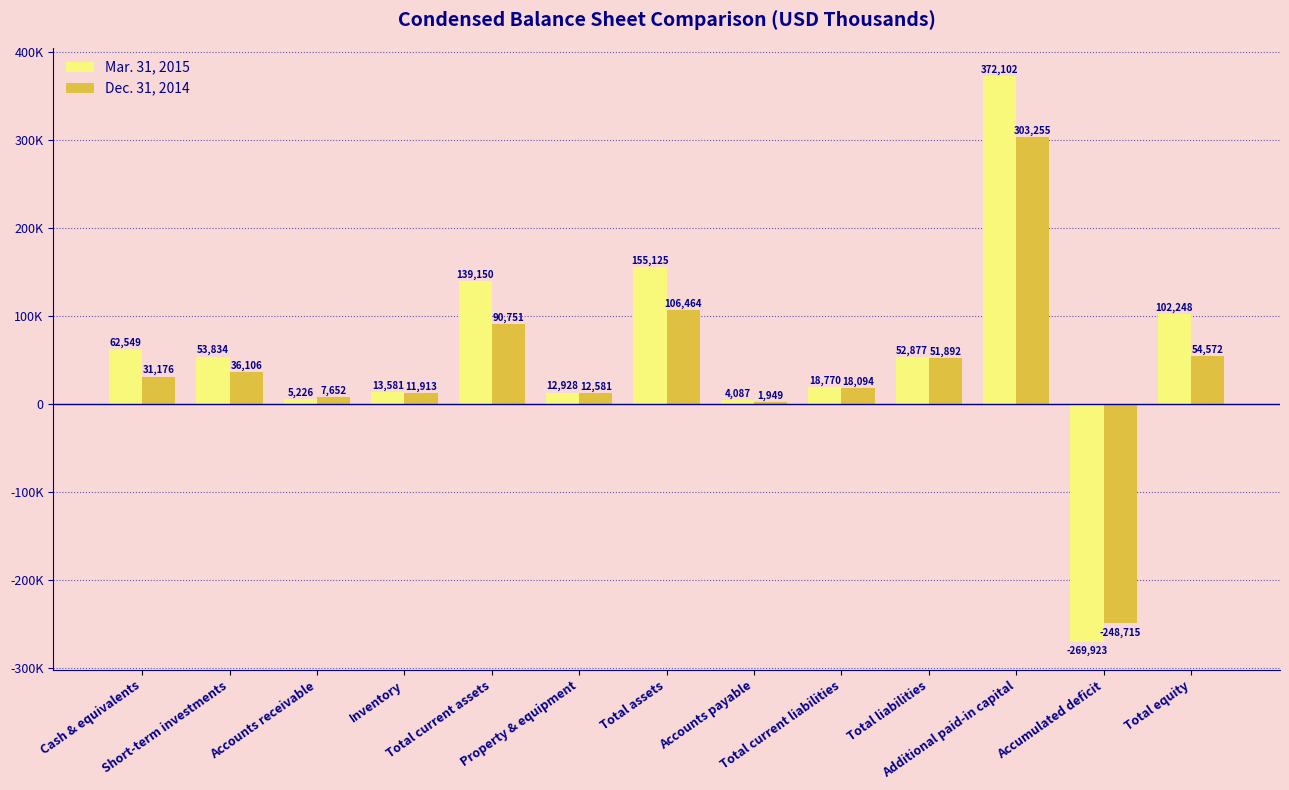

What is the average value of the Mar. 31, 2015 series?

55581